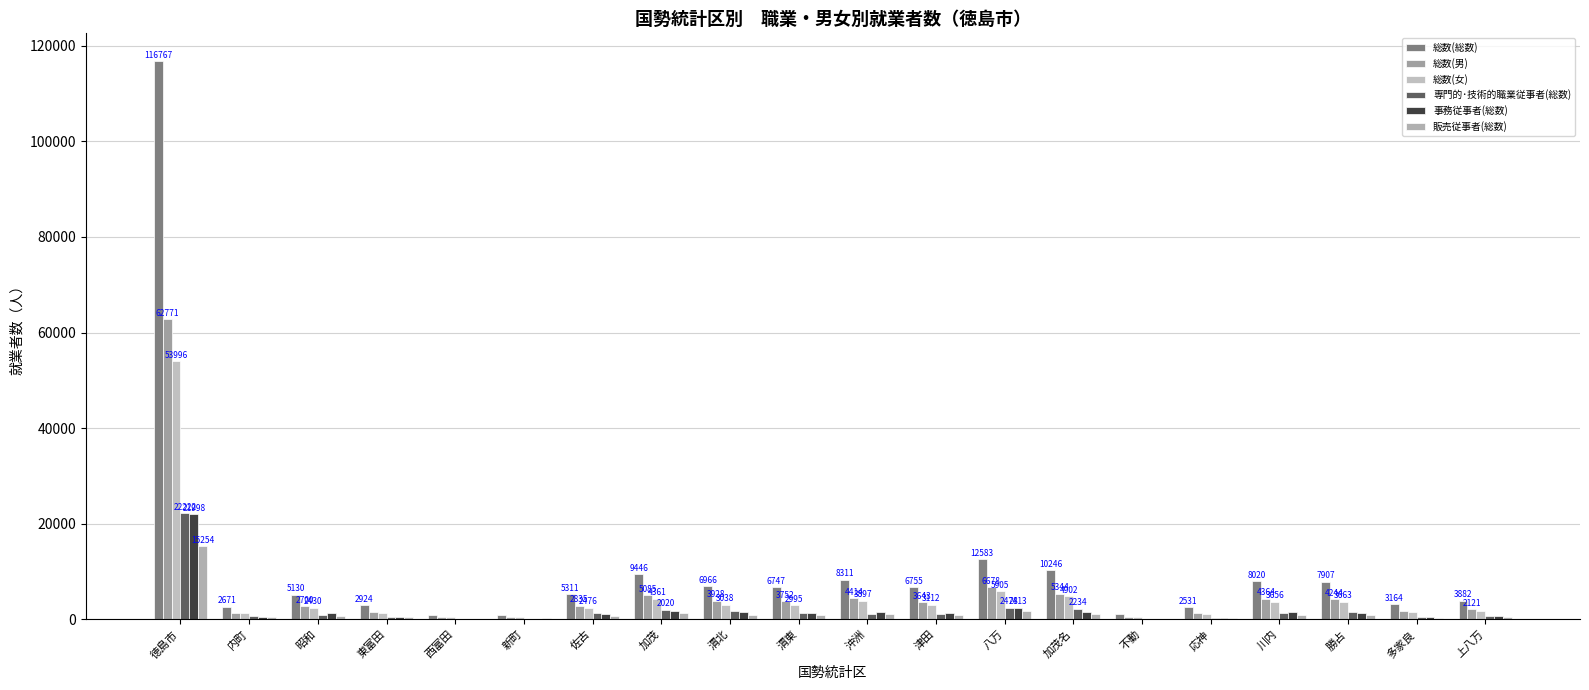

Reading left to right, extract all data points from this chart.

総数(総数): 徳島市=116767	内町=2671	昭和=5130	東富田=2924	西富田=960	新町=937	佐古=5311	加茂=9446	渭北=6966	渭東=6747	沖洲=8311	津田=6755	八万=12583	加茂名=10246	不動=1116	応神=2531	川内=8020	勝占=7907	多家良=3164	上八万=3882
総数(男): 徳島市=62771	内町=1433	昭和=2700	東富田=1489	西富田=504	新町=505	佐古=2835	加茂=5085	渭北=3928	渭東=3752	沖洲=4414	津田=3643	八万=6678	加茂名=5344	不動=593	応神=1363	川内=4364	勝占=4244	多家良=1709	上八万=2121
総数(女): 徳島市=53996	内町=1238	昭和=2430	東富田=1435	西富田=456	新町=432	佐古=2476	加茂=4361	渭北=3038	渭東=2995	沖洲=3897	津田=3112	八万=5905	加茂名=4902	不動=523	応神=1168	川内=3656	勝占=3663	多家良=1455	上八万=1761
専門的･技術的職業従事者(総数): 徳島市=22222	内町=631	昭和=955	東富田=504	西富田=149	新町=159	佐古=1321	加茂=2020	渭北=1665	渭東=1292	沖洲=1220	津田=1064	八万=2478	加茂名=2234	不動=88	応神=365	川内=1431	勝占=1475	多家良=488	上八万=700
事務従事者(総数): 徳島市=21998	内町=530	昭和=1251	東富田=592	西富田=150	新町=188	佐古=1056	加茂=1837	渭北=1543	渭東=1420	沖洲=1642	津田=1269	八万=2413	加茂名=1649	不動=141	応神=367	川内=1468	勝占=1436	多家良=457	上八万=702
販売従事者(総数): 徳島市=15254	内町=447	昭和=711	東富田=468	西富田=146	新町=249	佐古=778	加茂=1323	渭北=1013	渭東=991	沖洲=1180	津田=840	八万=1727	加茂名=1144	不動=111	応神=323	川内=970	勝占=935	多家良=290	上八万=436